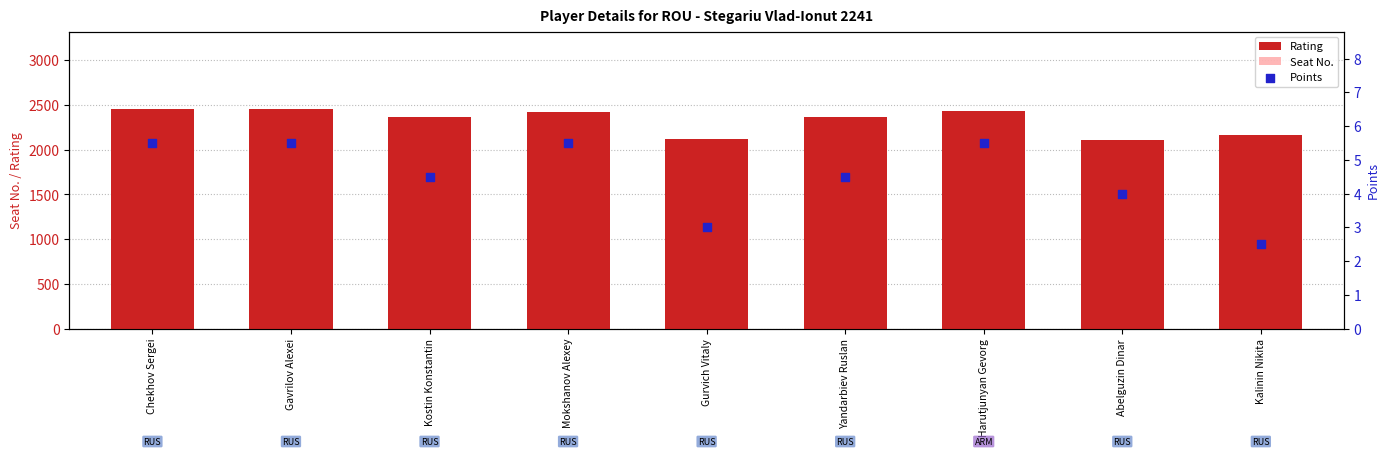

Which series reaches the minimum Y coordinate?

Points